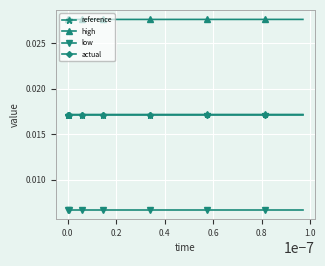

What are all the series names shown in the legend?

reference, high, low, actual